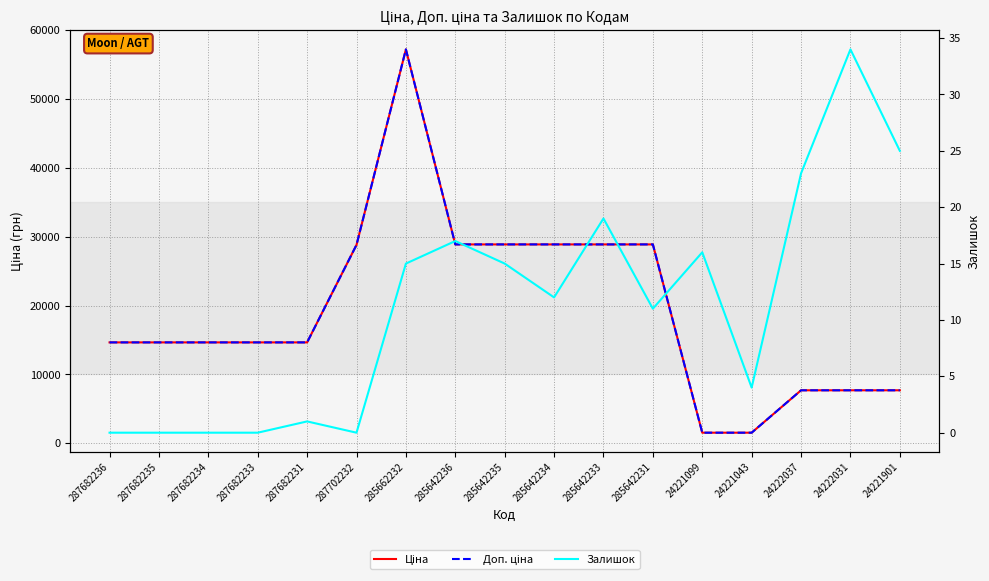

At how many categories does at least one series exceed 15674?

7